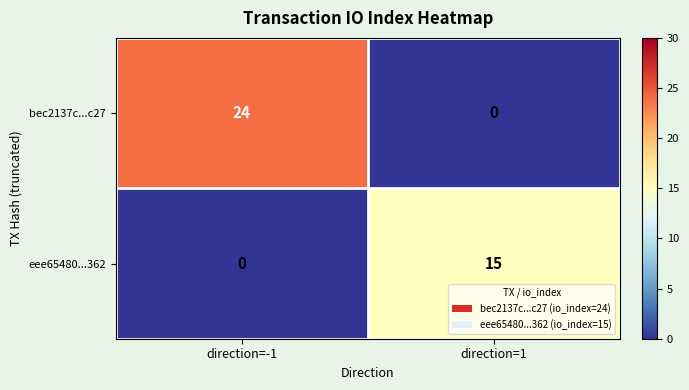

At direction=-1, list the series in order from smallest to largest.

eee65480...362, bec2137c...c27